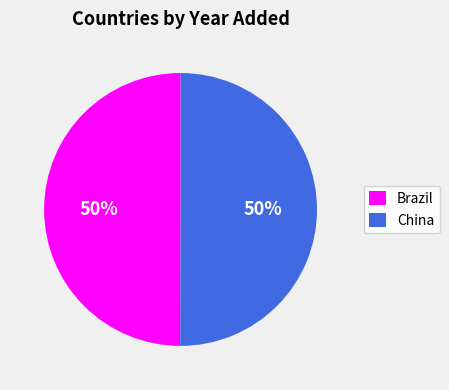

To the nearest percent, what is the combined percentage of Brazil and China?

100%